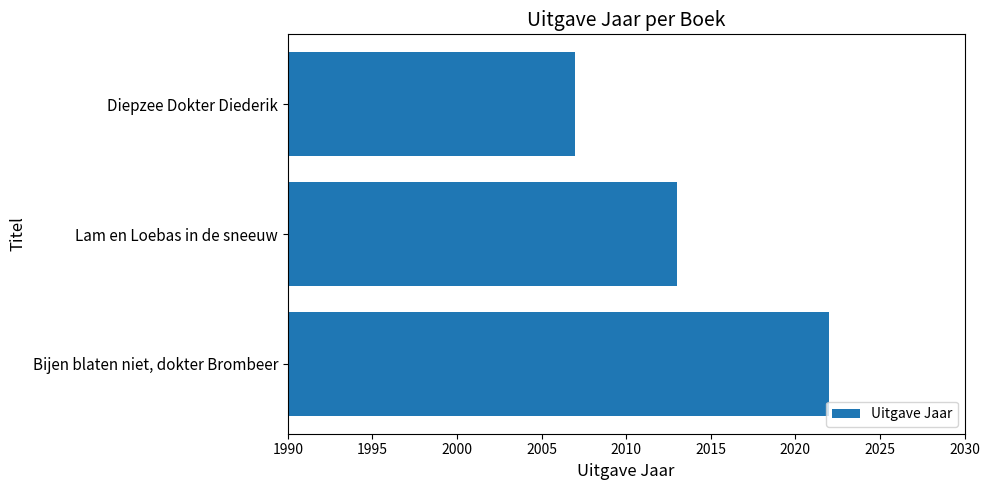

Rank the categories by value from highest to lowest.

Bijen blaten niet, dokter Brombeer, Lam en Loebas in de sneeuw, Diepzee Dokter Diederik